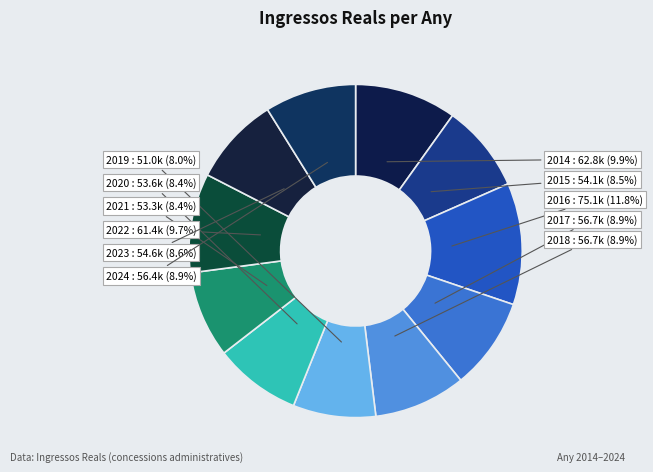

To the nearest percent, what percentage of the pie is 2018?

9%